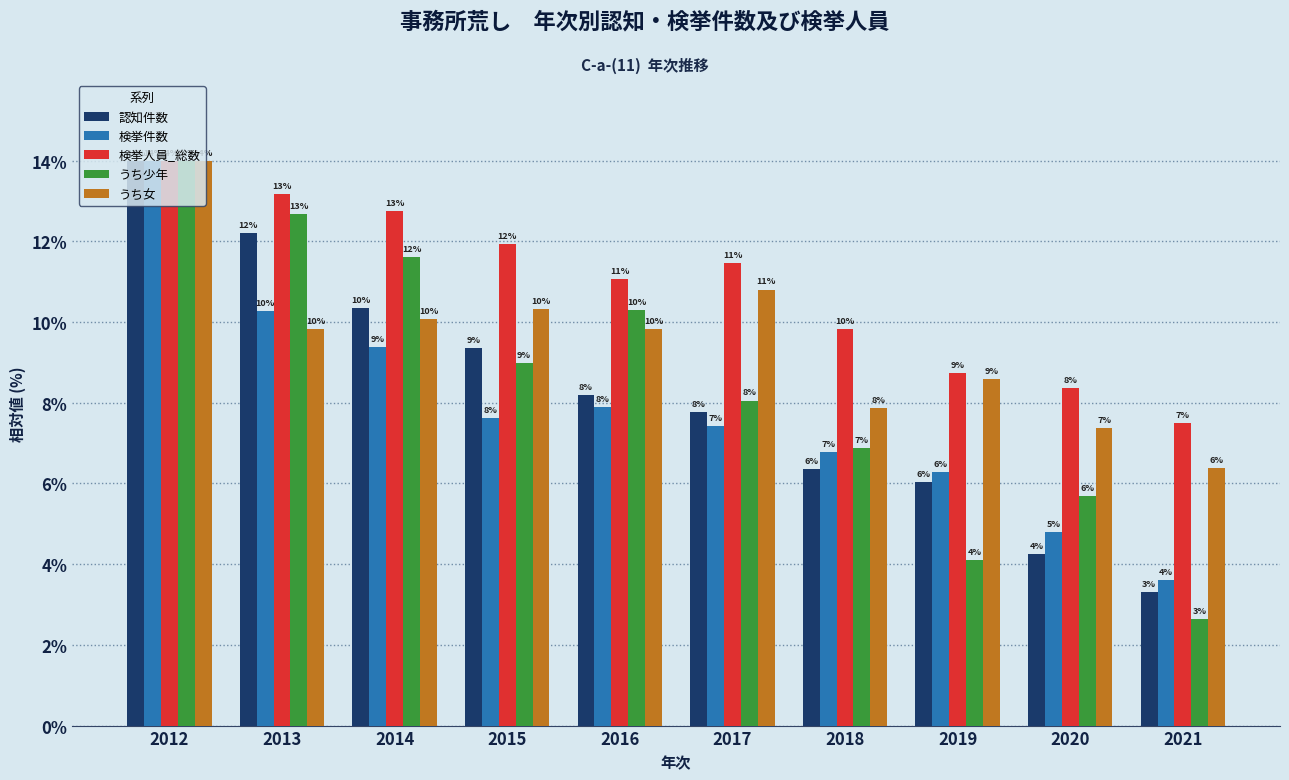

How many groups of bars are there?

10